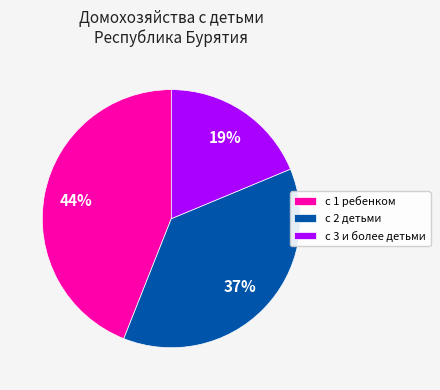

To the nearest percent, what is the difference between the largest and smallest slice percentages?

25%